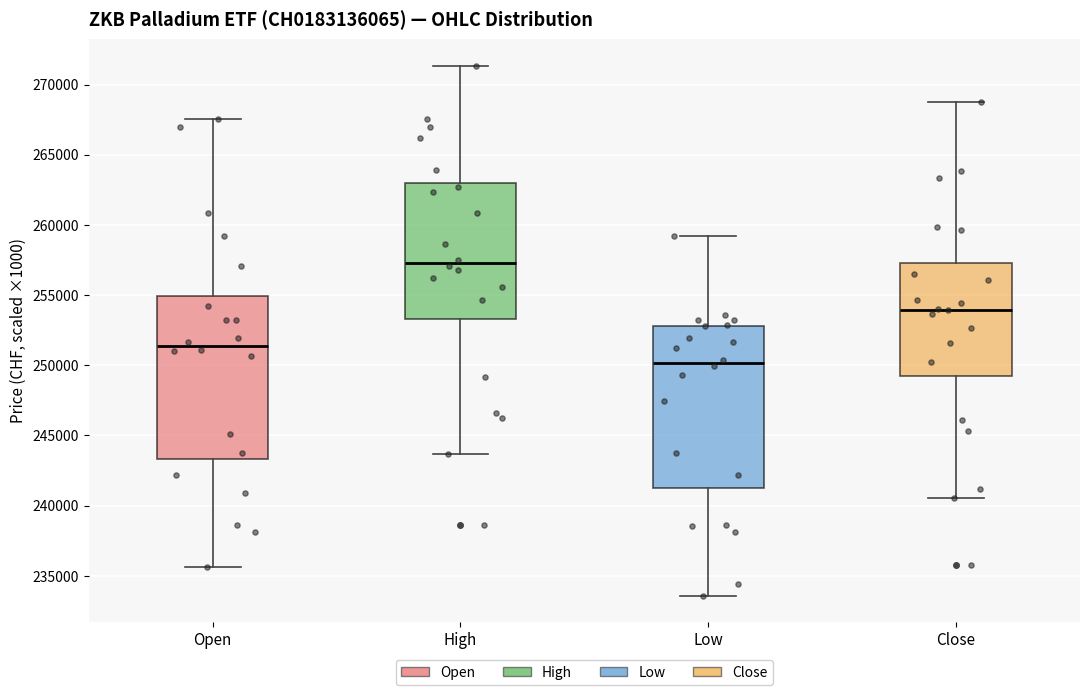

Reading left to right, transcribe this box plot: for each box, give where its median line is, the range the box spans, and where its two whiskers end, as read against the y-axis. The values are not printed on the chart, so give them approximately, as read against the axis.

Open: median 251500, box 243500 to 255000, whiskers 235500 to 267500
High: median 257500, box 253500 to 263000, whiskers 243500 to 271500
Low: median 250000, box 241500 to 253000, whiskers 233500 to 259000
Close: median 254000, box 249000 to 257500, whiskers 240500 to 268500